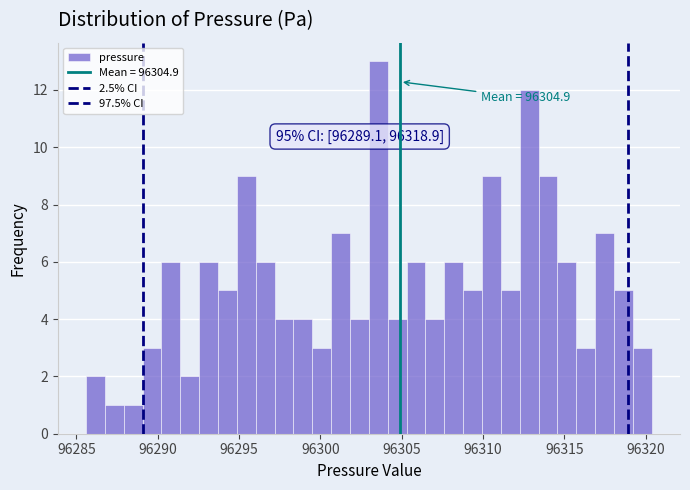

Around what value on the x-axis is the tallest bar? Give the approximate position of its centre, as read against the axis.

96303.5